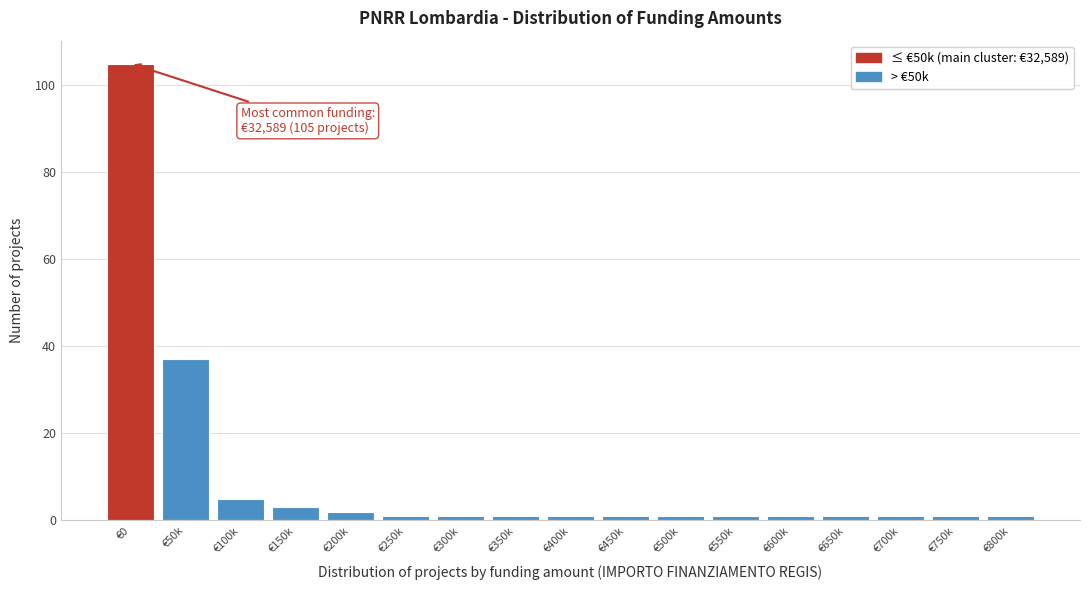

Reading left to right, extract all data points from this chart.

105	37	5	3	2	1	1	1	1	1	1	1	1	1	1	1	1